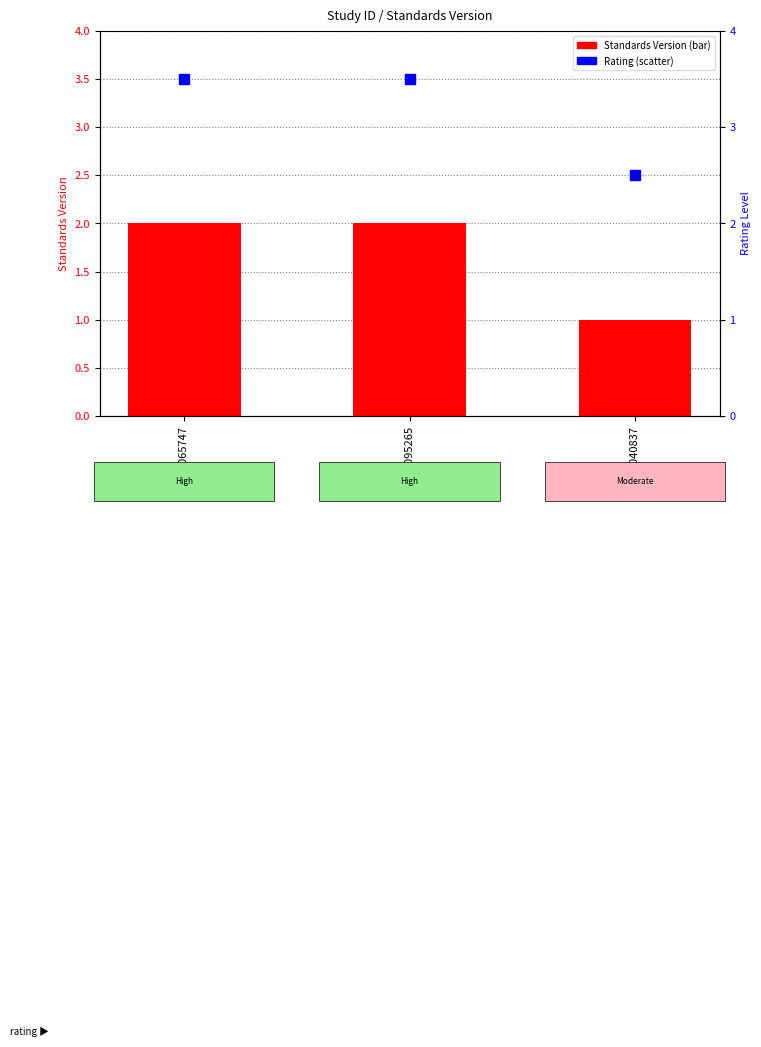

What is the ratio of the value at WWHV040837 to the value at WWHV065747?

0.5